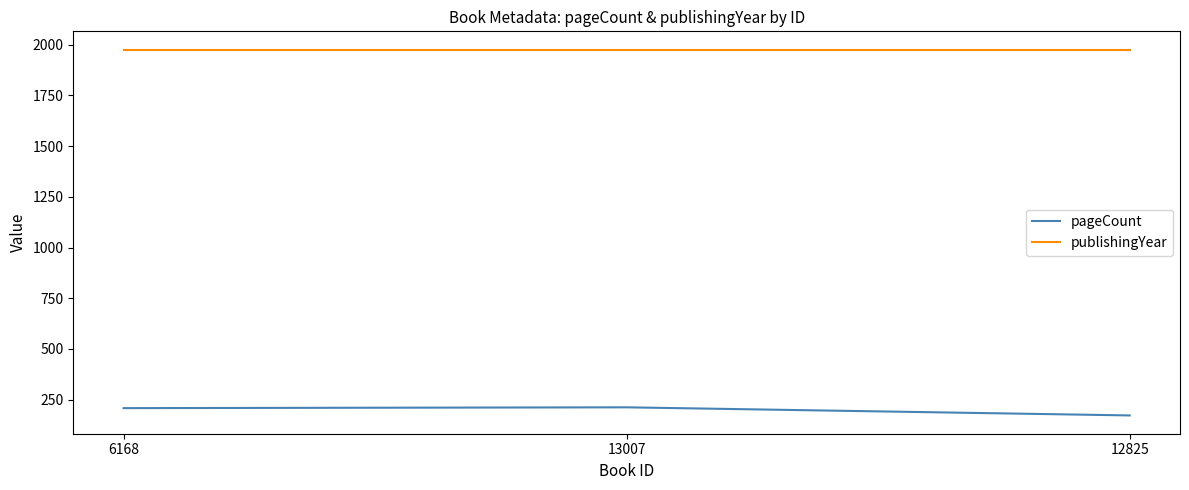

What is the average value of the publishingYear series?

1976